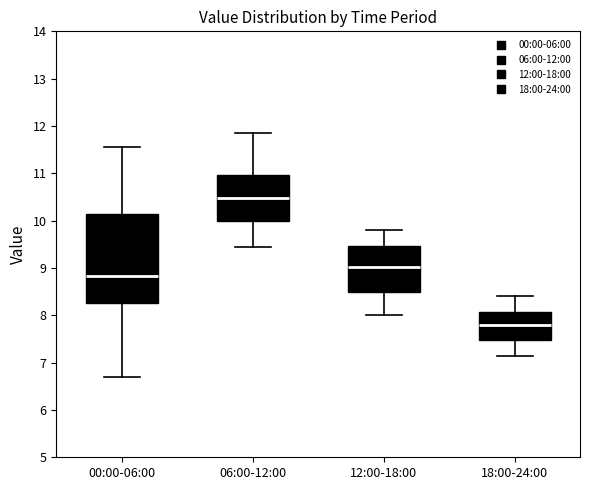

Where does the lower whisker of the box for 06:00-12:00 end on the y-axis? The values are not printed on the chart, so give them approximately, as read against the axis.

9.5